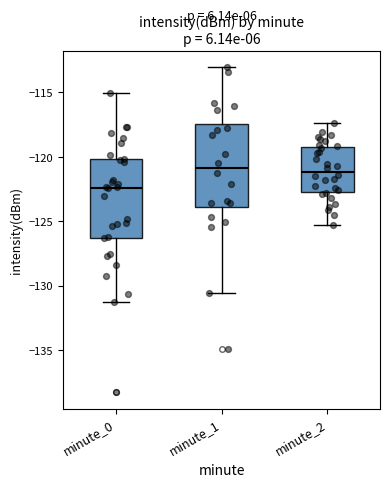

Reading left to right, read every box against the y-axis: the position of its median line, the range the box covers, and the ends of its whiskers. The values are not printed on the chart, so give them approximately, as read against the axis.

minute_0: median -122.5, box -126.5 to -120.0, whiskers -131.5 to -115.0
minute_1: median -121.0, box -124.0 to -117.5, whiskers -130.5 to -113.0
minute_2: median -121.0, box -122.5 to -119.0, whiskers -125.5 to -117.5